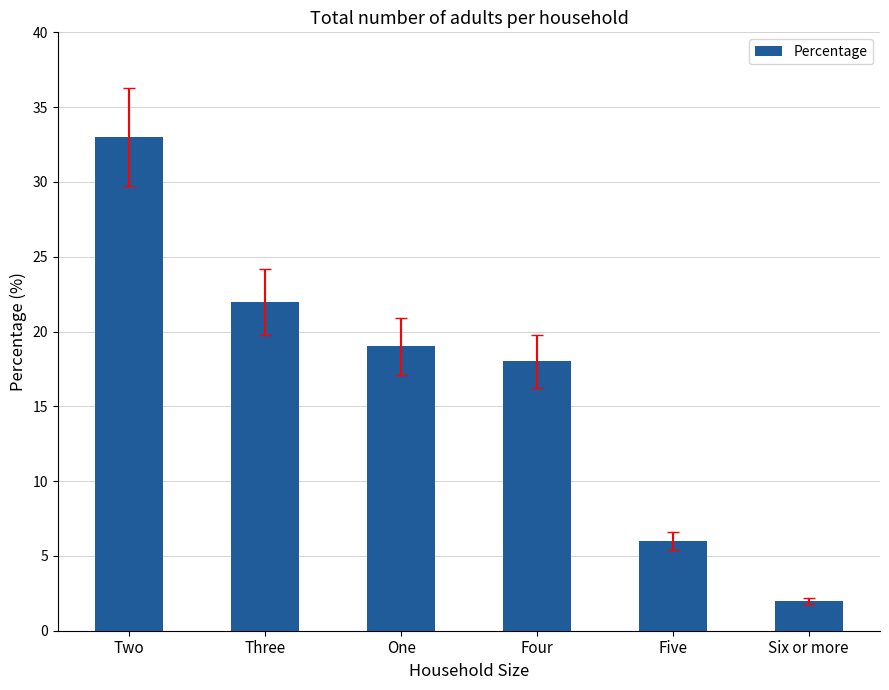

At which label is the value closest to 17?

Four